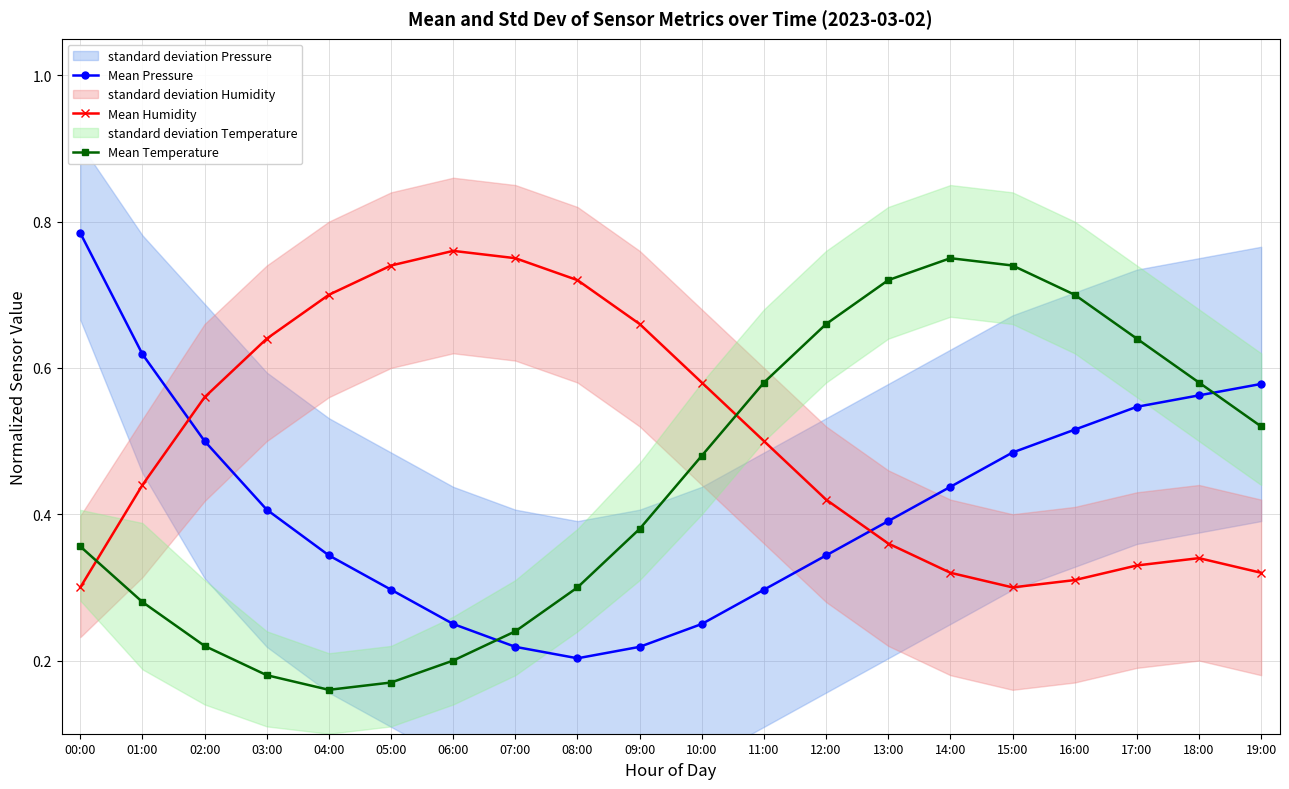

What is the label of the 19th point from the right?

01:00